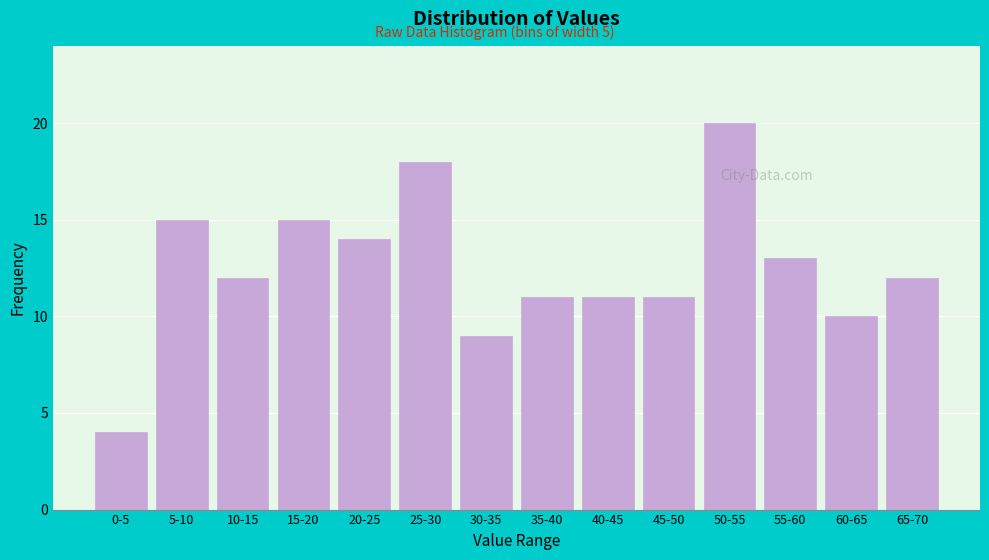

Reading right to left, extract all data points from this chart.

12	10	13	20	11	11	11	9	18	14	15	12	15	4